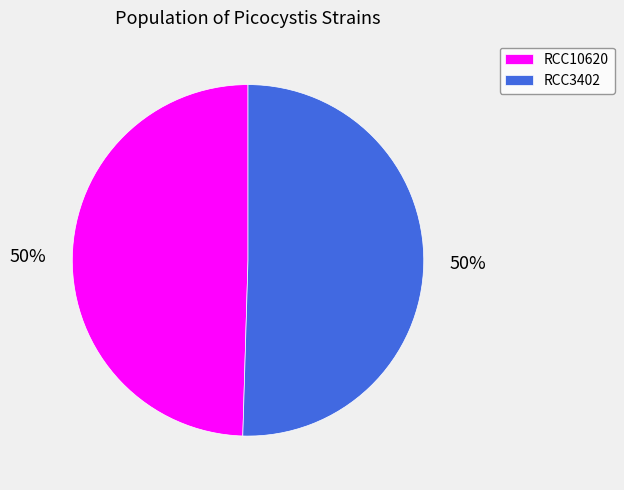

Is it true that RCC3402 is 36% of the pie?

False